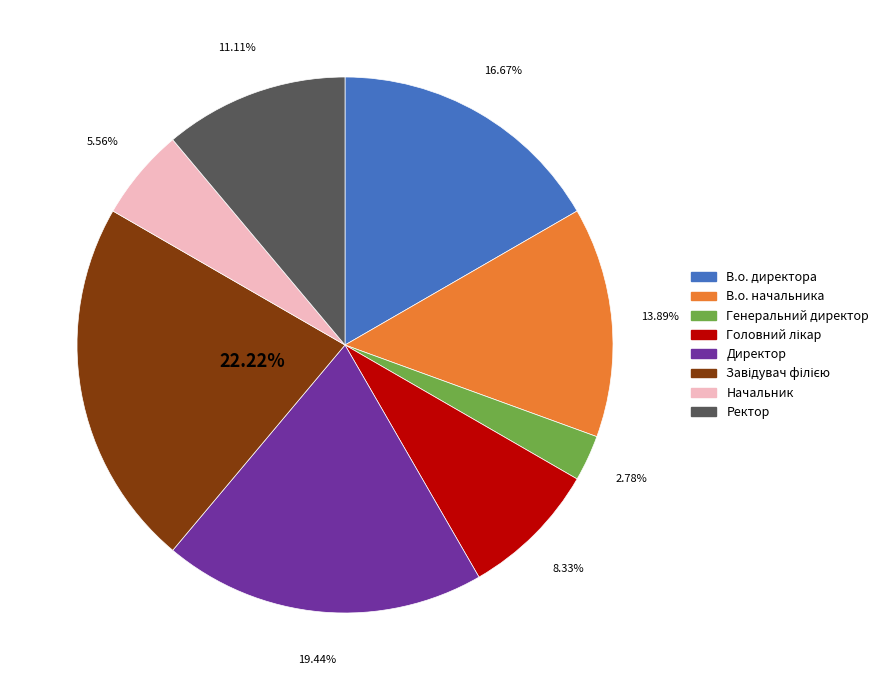

What is the ratio of the value at Генеральний директор to the value at Начальник?

0.5